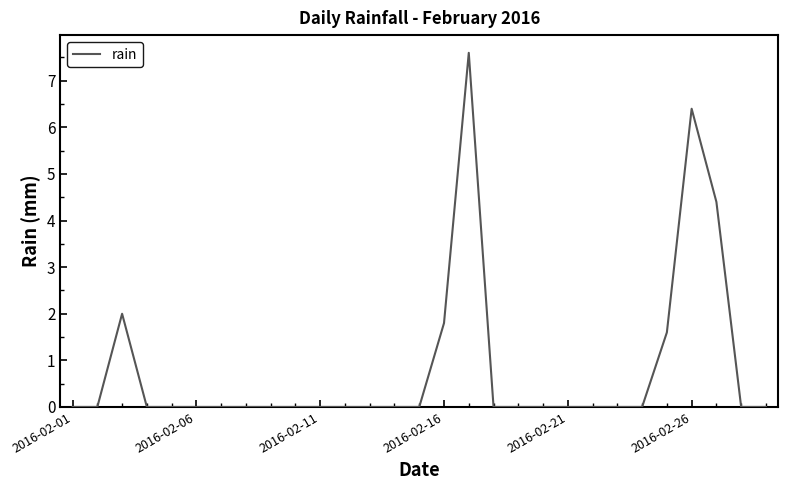

What is the difference between the maximum and minimum values?

7.6